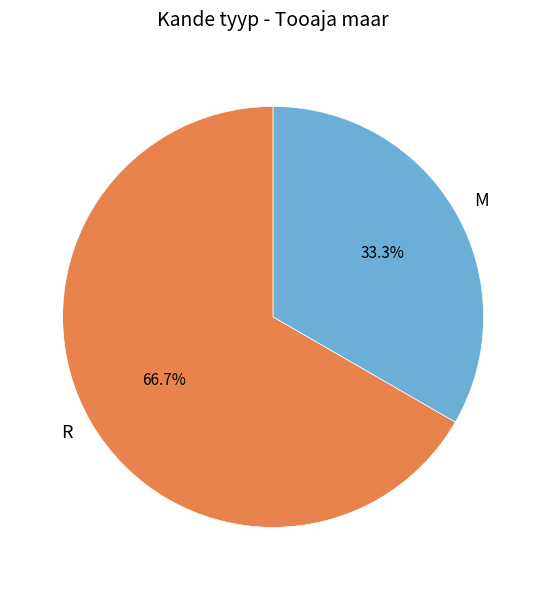

To the nearest percent, what is the combined percentage of R and M?

100%